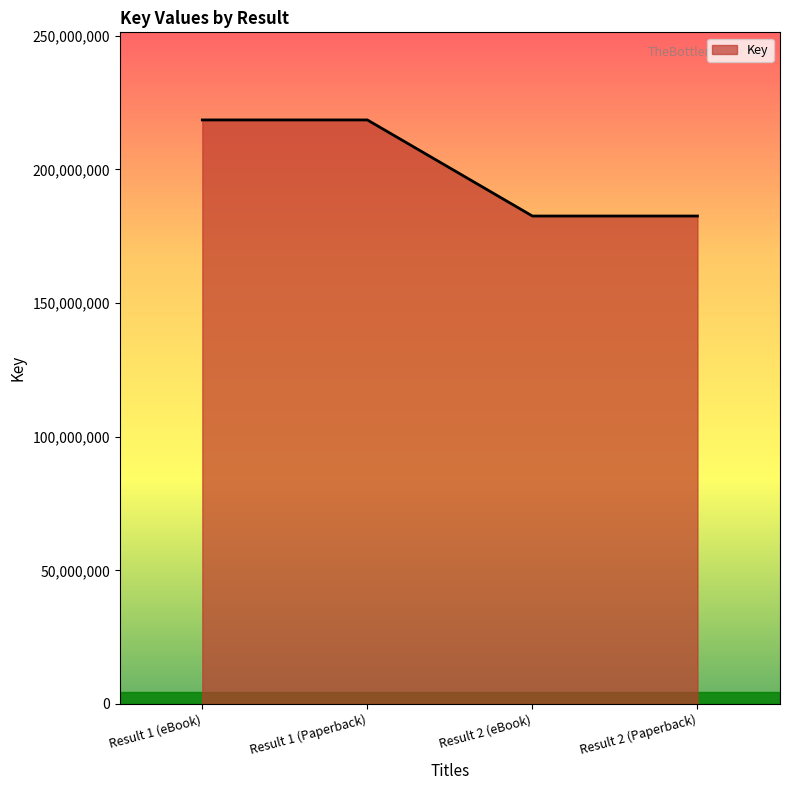

Does the chart display data point markers on the line(s)?

No